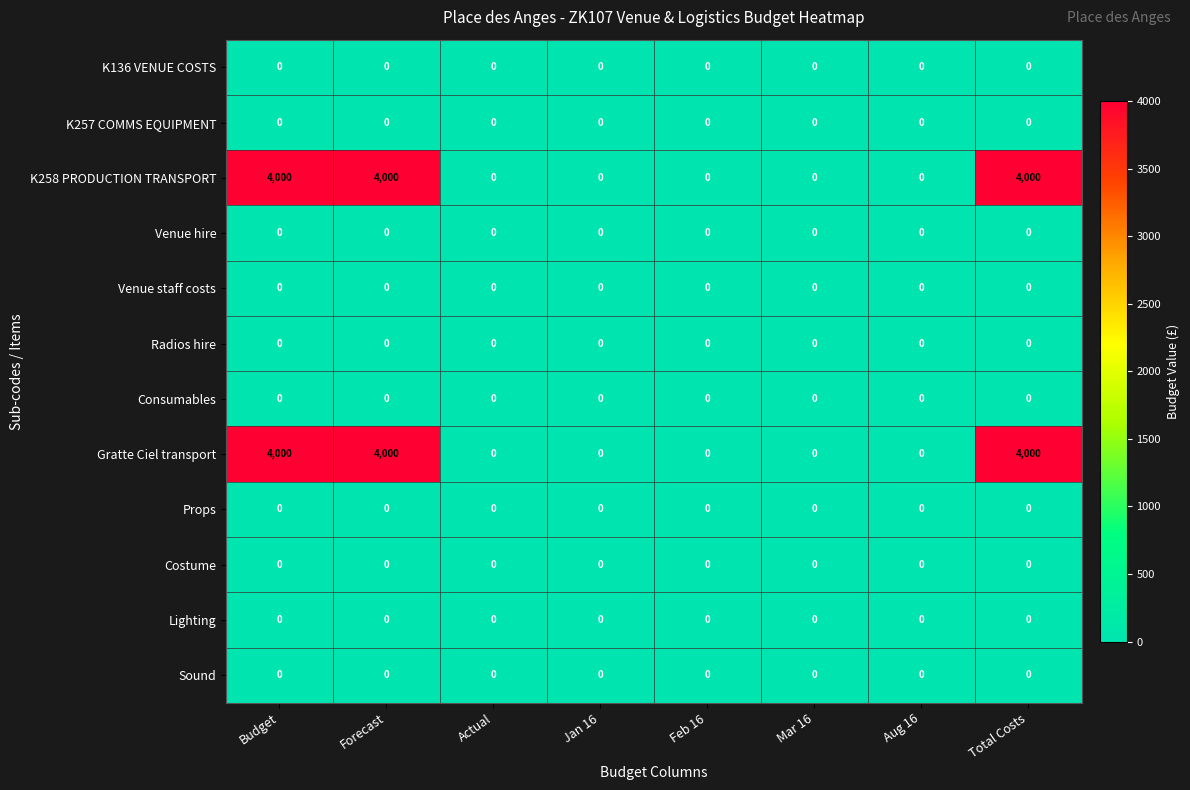

What value does the Gratte Ciel transport series have at Total Costs, to the nearest 100?

4000